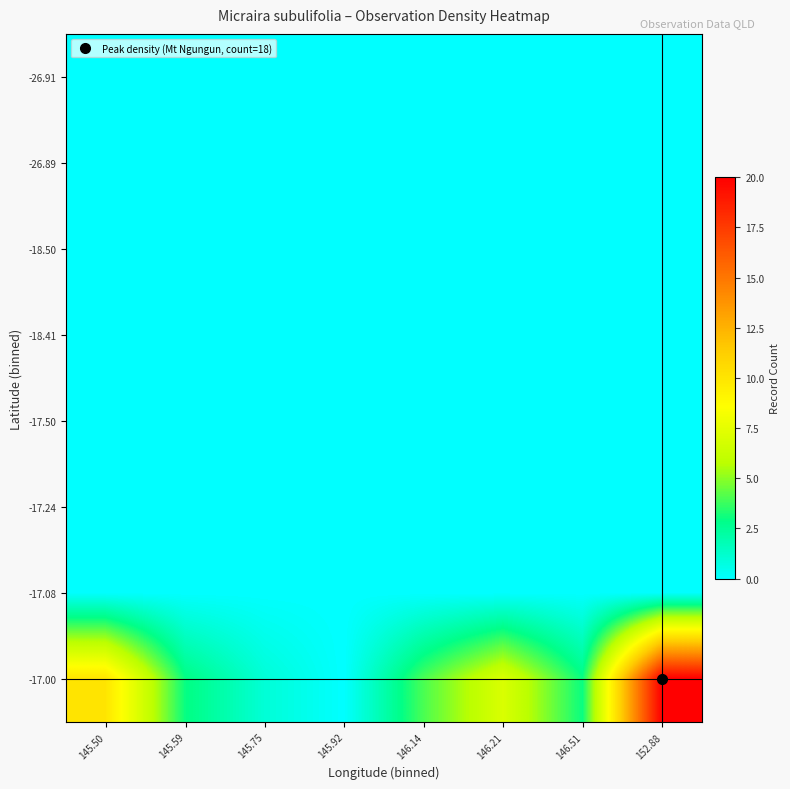

List the series in order of their peak value, highest first.

-17.00, -26.91, -26.89, -18.50, -18.41, -17.50, -17.24, -17.08